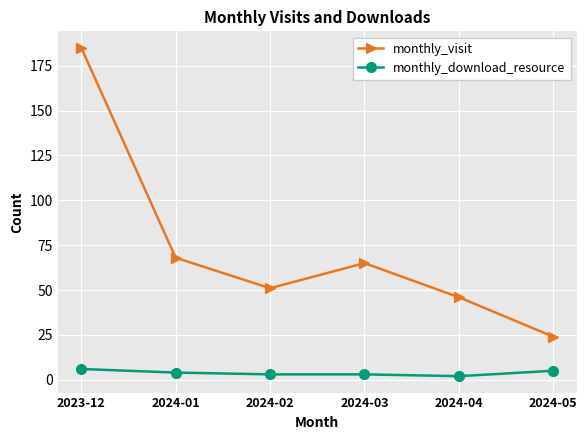

At 2024-01, list the series in order from largest to smallest.

monthly_visit, monthly_download_resource